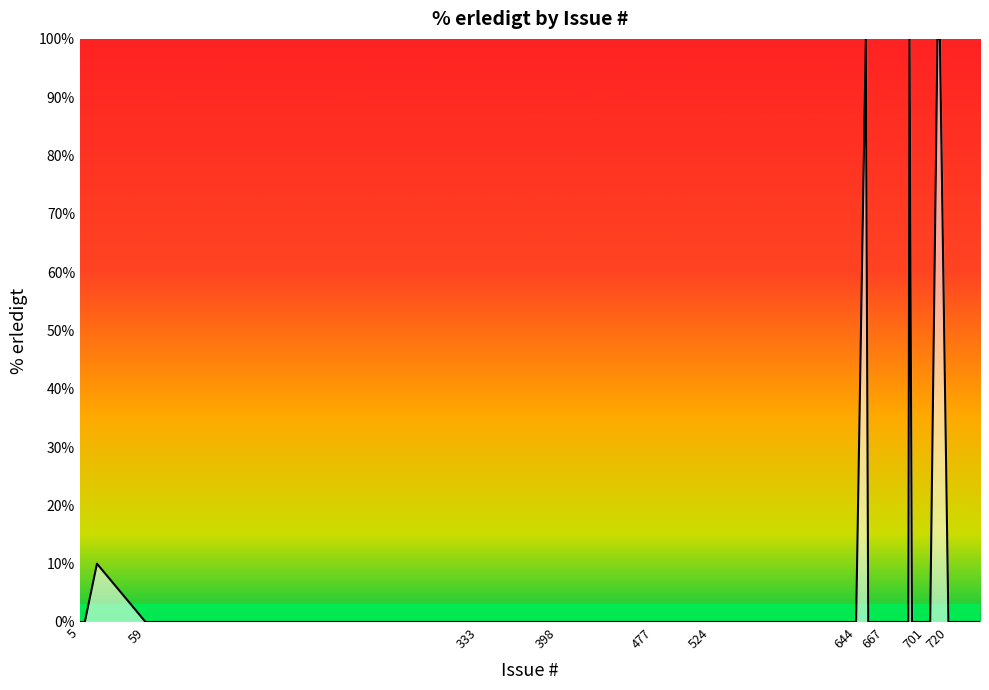

What is the greatest value displayed?

100